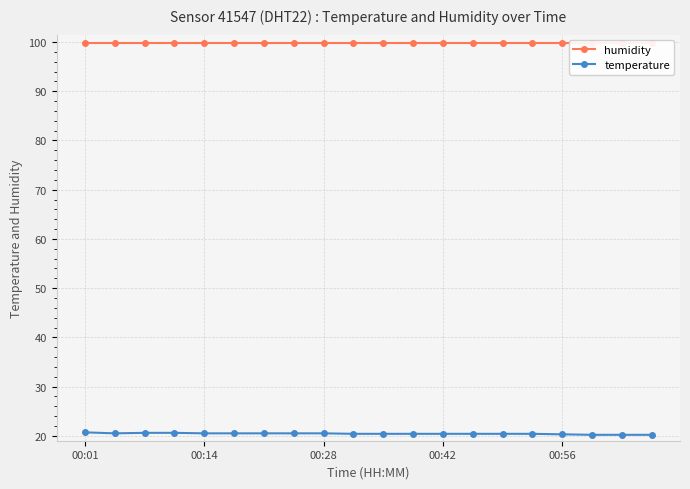

True or false: temperature and humidity cross at least once.

False